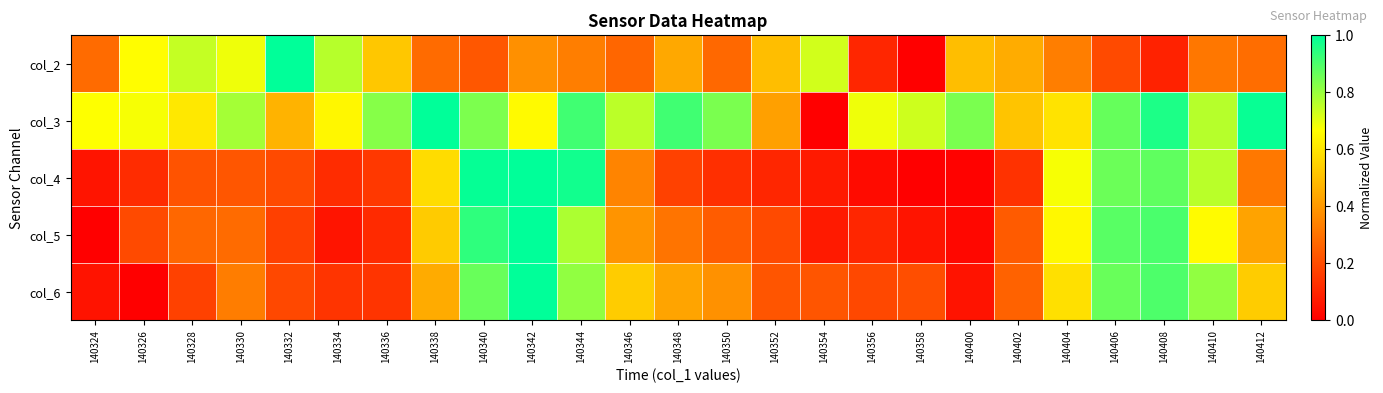

Rank the series at 140402 from lowest to highest value.

col_4, col_5, col_6, col_2, col_3